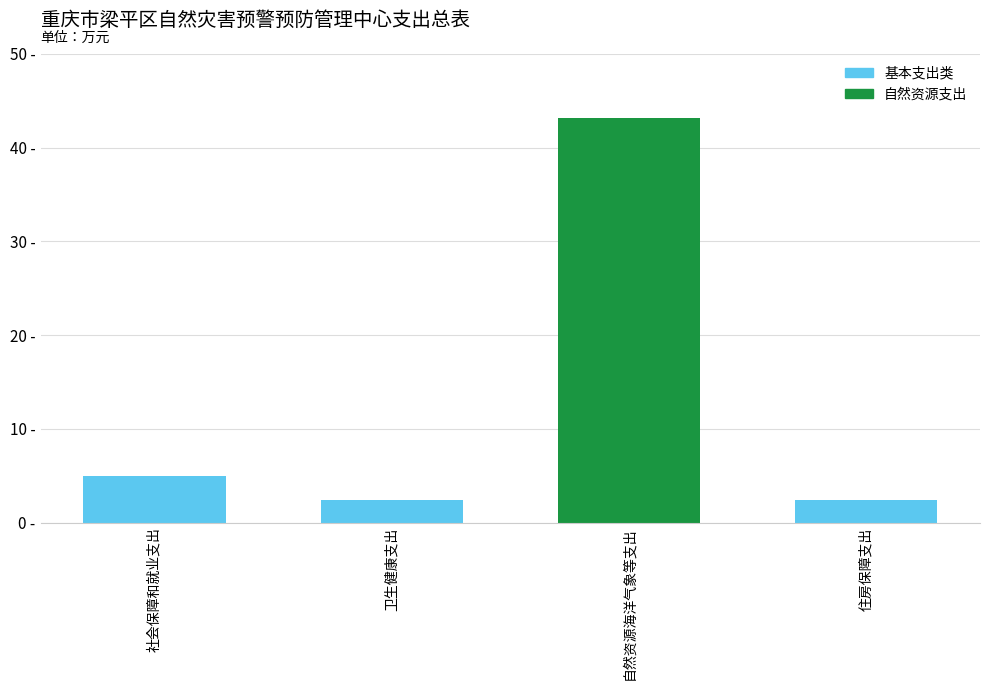

What is the label of the 1st bar from the left?

社会保障和就业支出